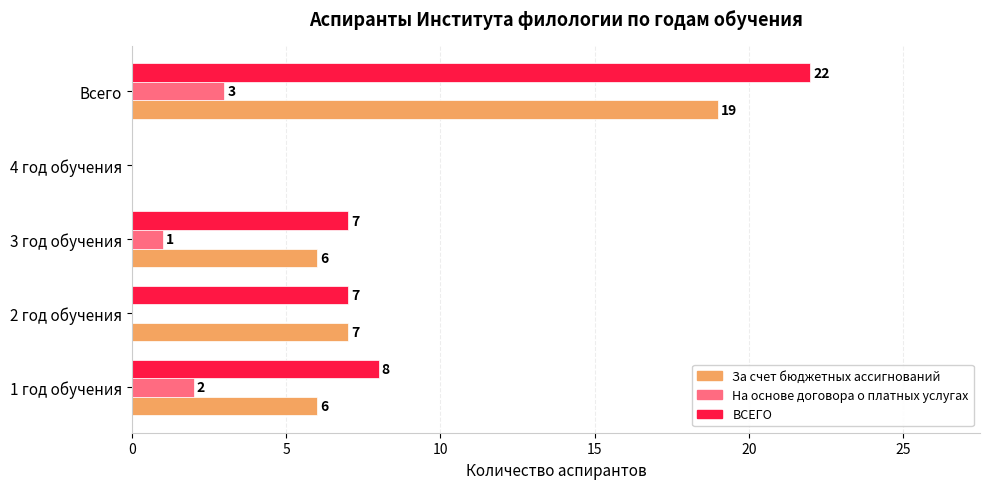

How many values in На основе договора о платных услугах are above zero?

3